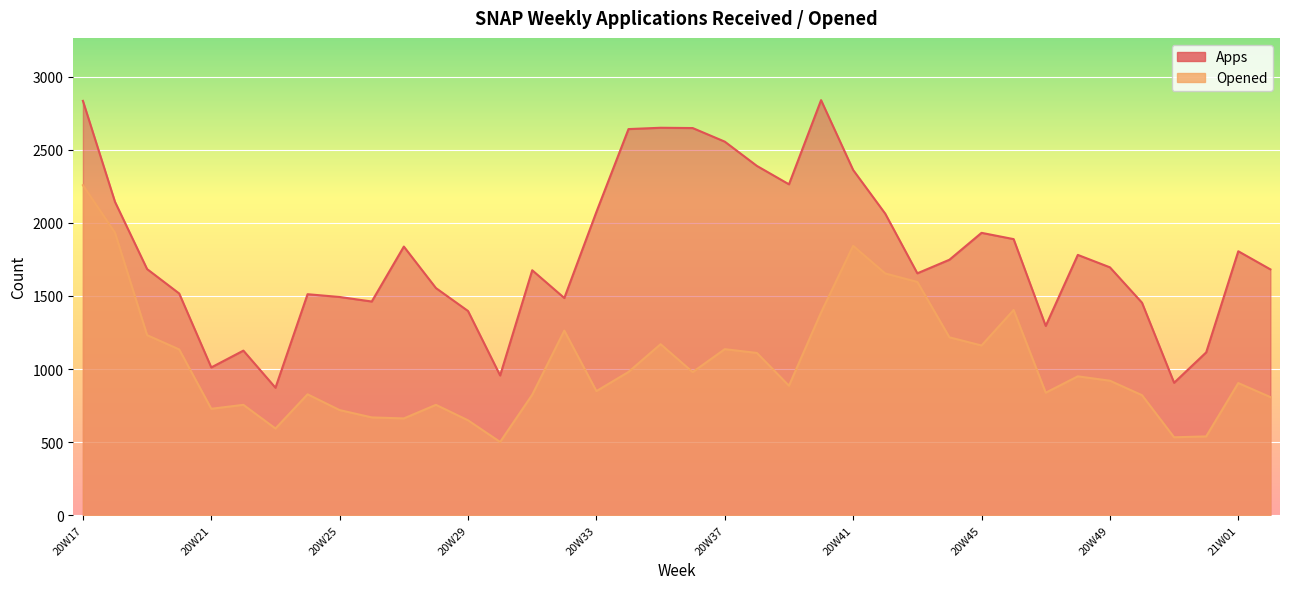

At which category is the sum across all series the highest?

20W17